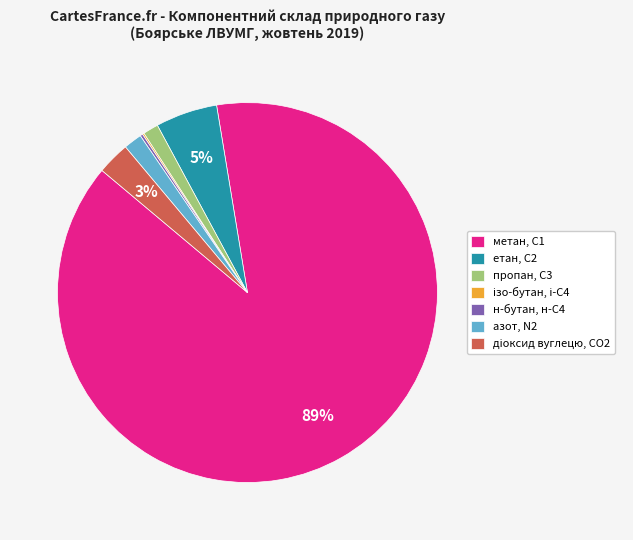

To the nearest percent, what portion does метан, С1 represent?

89%